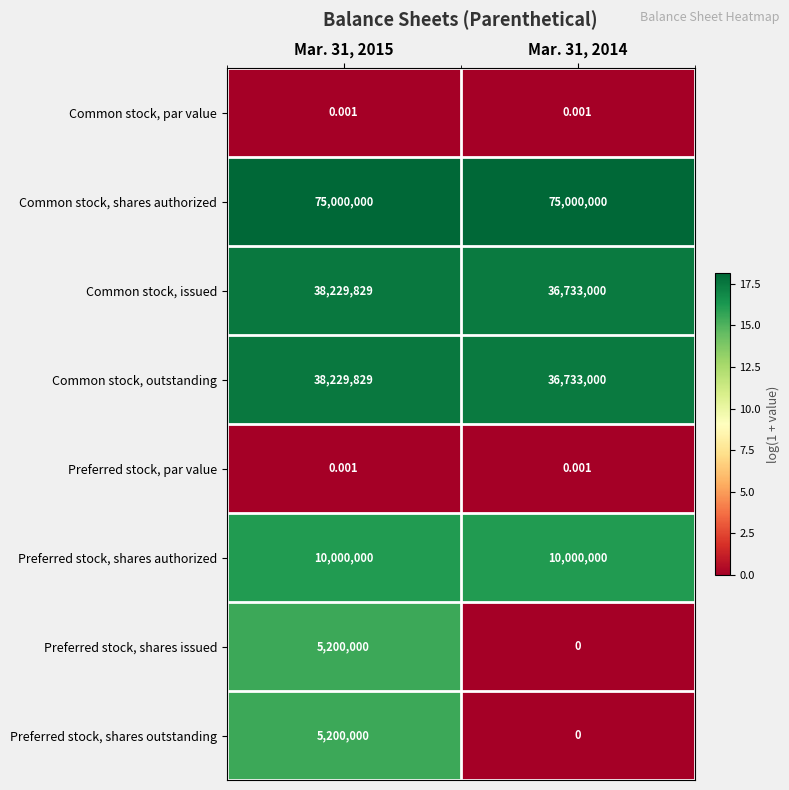

Which series has the largest total across all categories?

Common stock, shares authorized